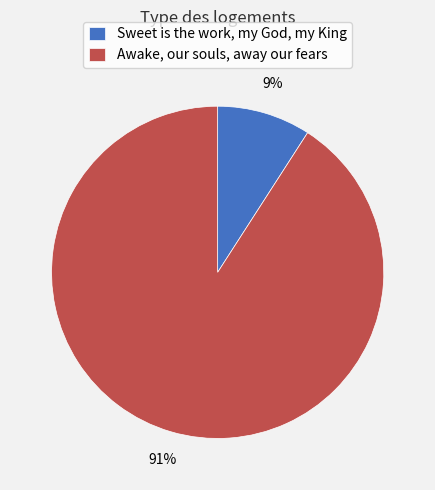

Which has a higher value, Sweet is the work, my God, my King or Awake, our souls, away our fears?

Awake, our souls, away our fears